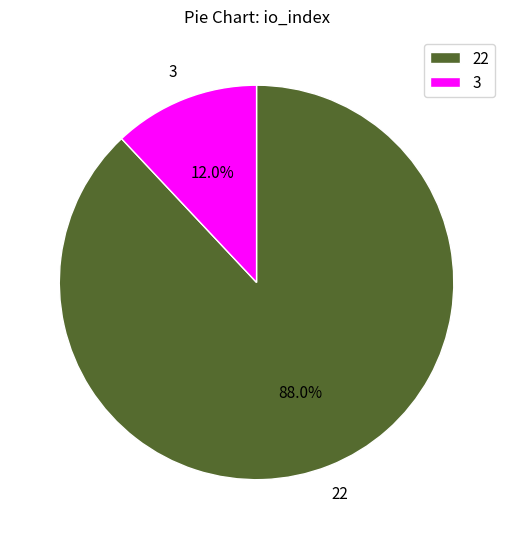

To the nearest percent, what is the difference between the 22 and 3 slice percentages?

76%